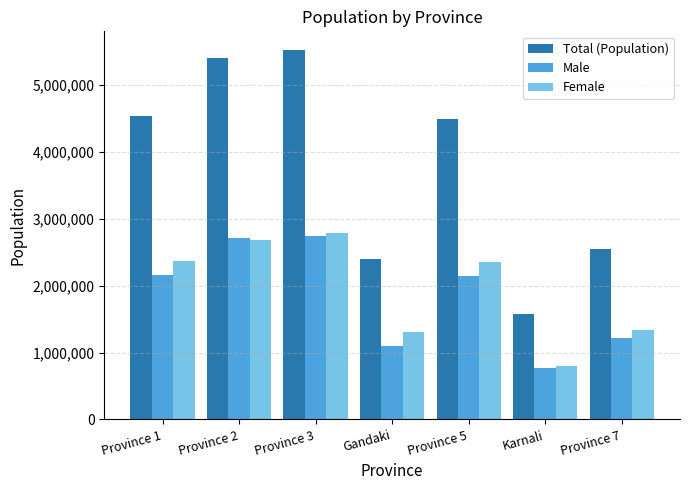

What is the value of the Female bar at the 5th from the left?

2358956